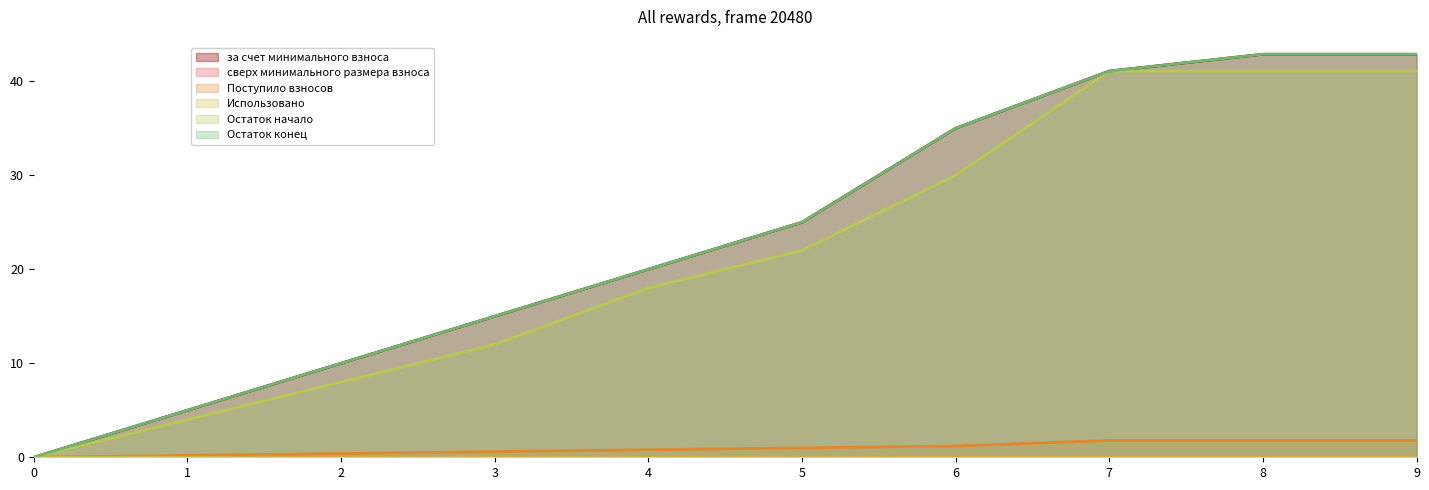

Where is Остаток начало nearest to the value 20?

4